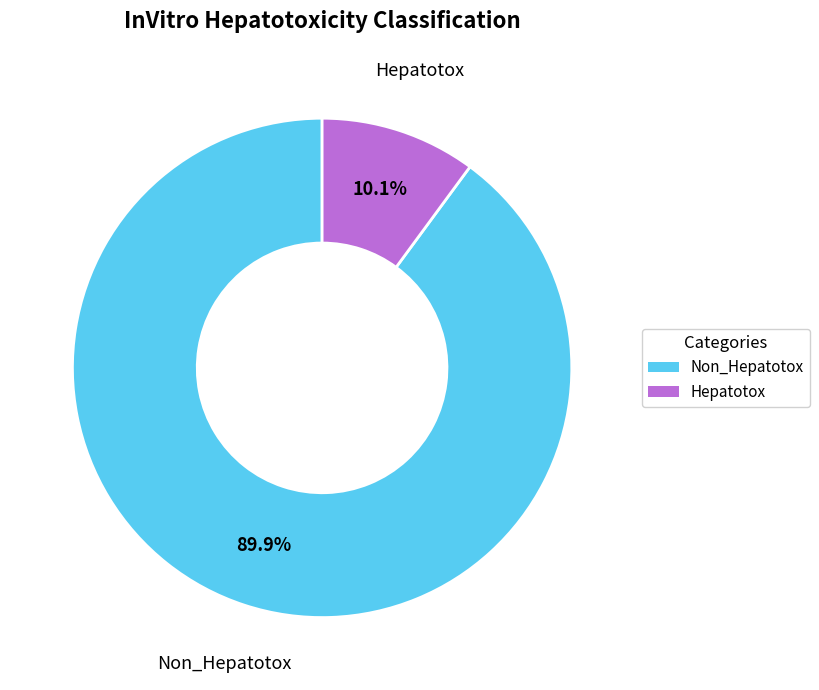

To the nearest percent, what is the difference between the Hepatotox and Non_Hepatotox slice percentages?

80%